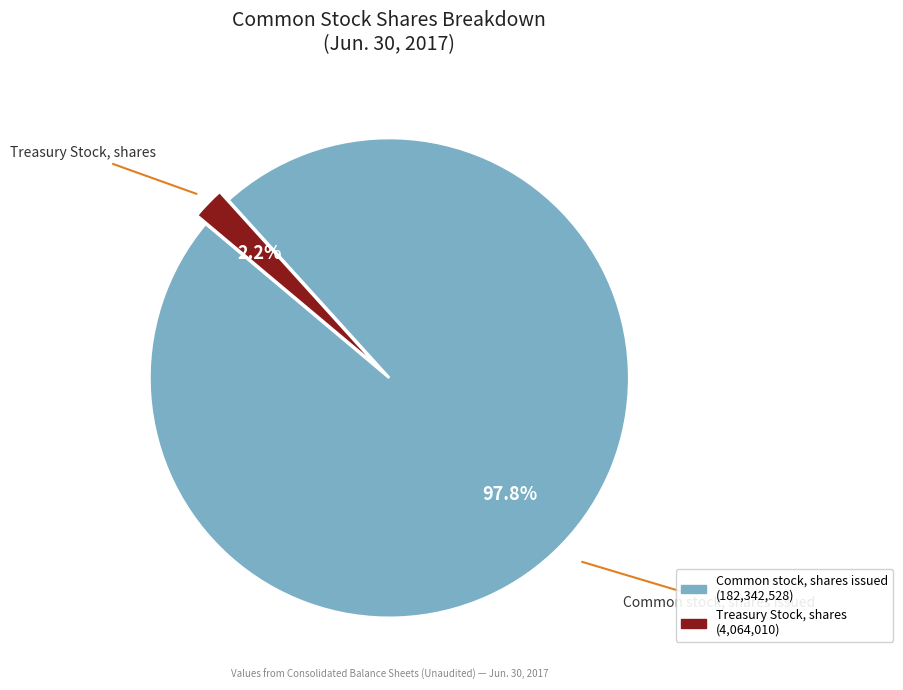

Between Common stock, shares issued and Treasury Stock, shares, which is larger?

Common stock, shares issued